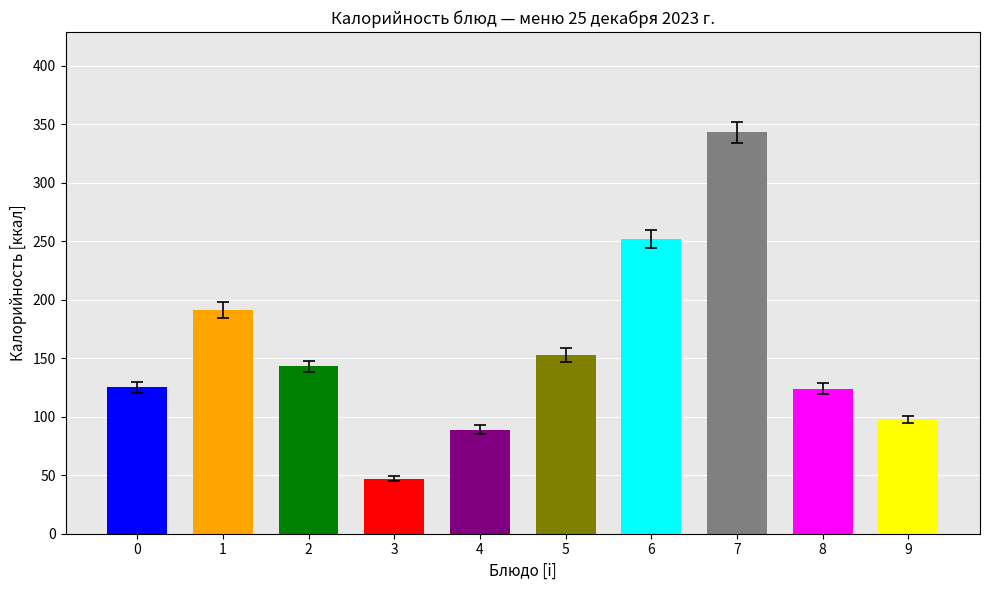

The value at Каша молочная рисовая is 317. True or false?

False